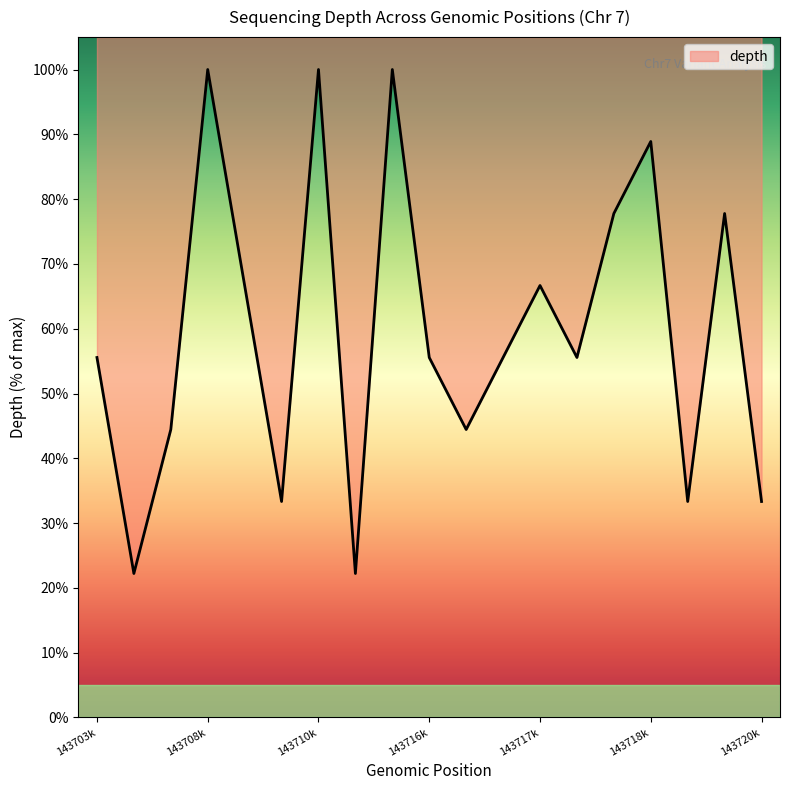

What value does the data have at 143710k?

100.0